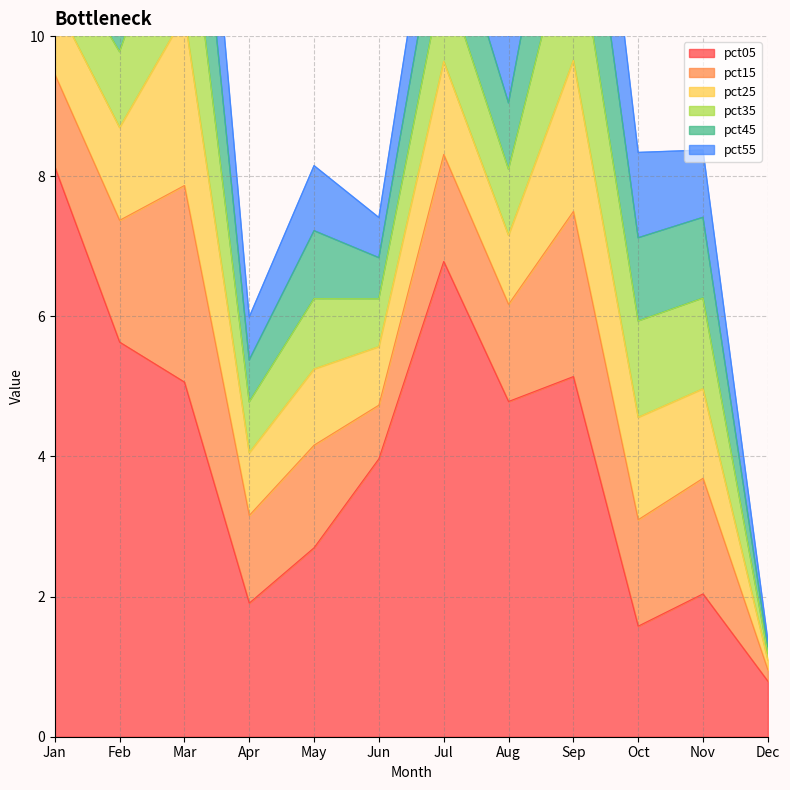

Which has a higher value, Apr or Dec?

Apr